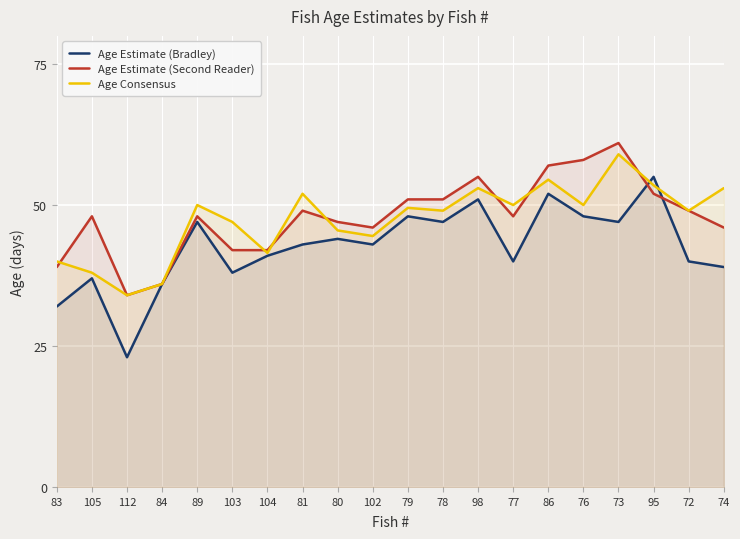

What is the label of the 17th point from the right?

84